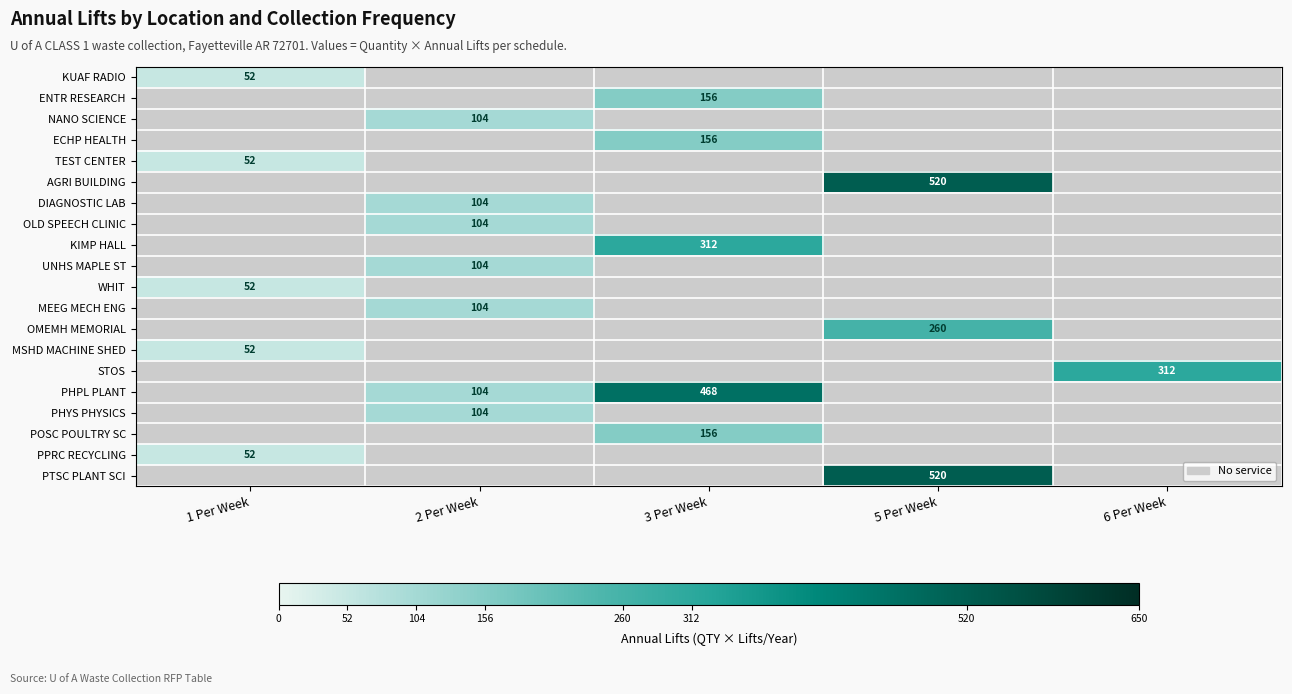

What is the minimum value shown in the chart?

52.0